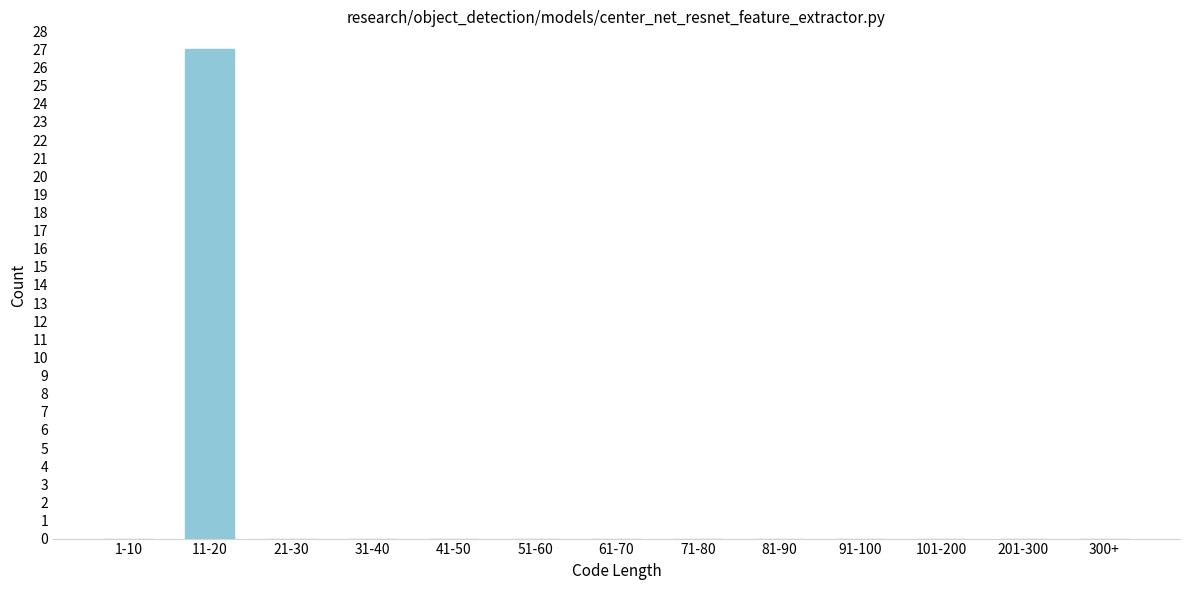

Reading left to right, what are all the values shown in this chart?

1-10=0	11-20=27	21-30=0	31-40=0	41-50=0	51-60=0	61-70=0	71-80=0	81-90=0	91-100=0	101-200=0	201-300=0	300+=0